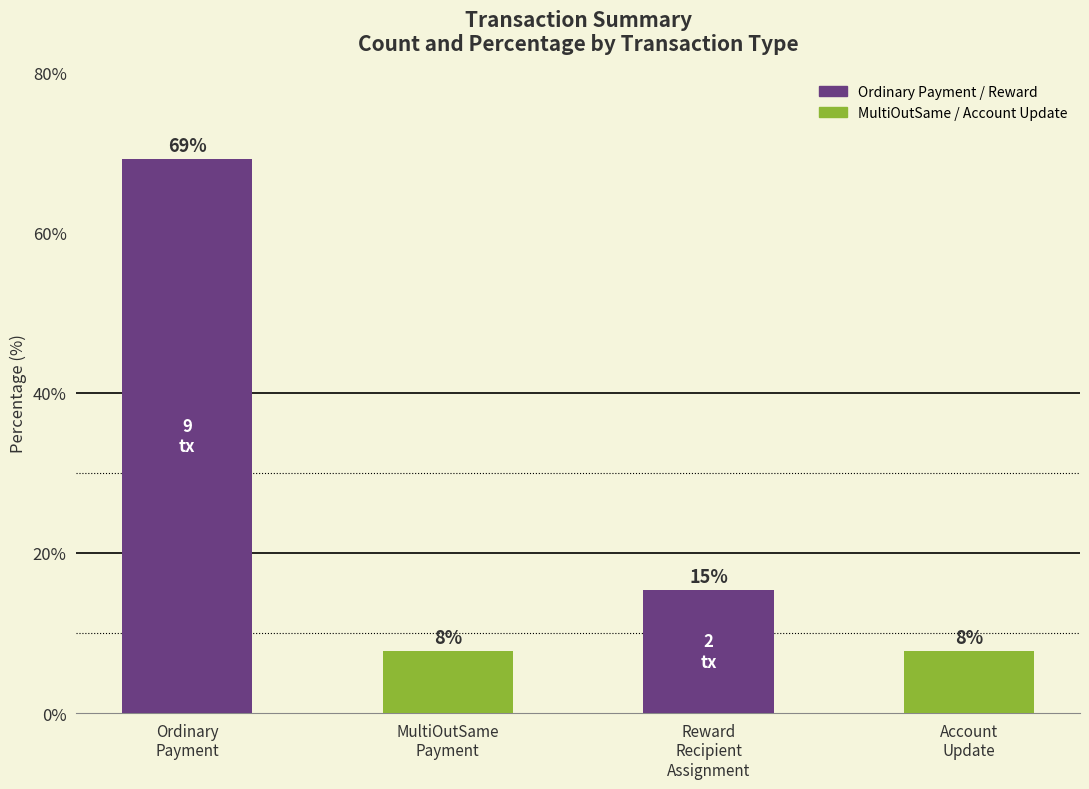

List the labels in order of value, largest first.

Ordinary
Payment, Reward
Recipient
Assignment, MultiOutSame
Payment, Account
Update